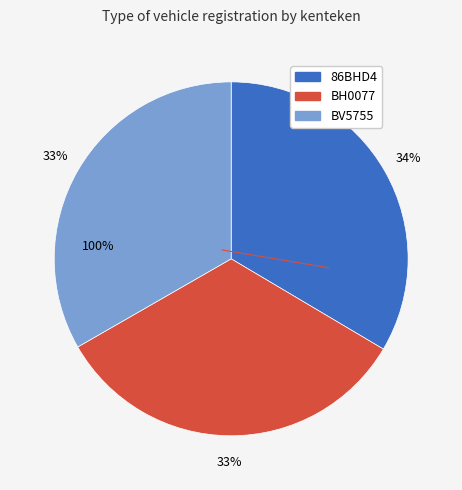

To the nearest percent, what is the combined percentage of 86BHD4 and BV5755?

67%